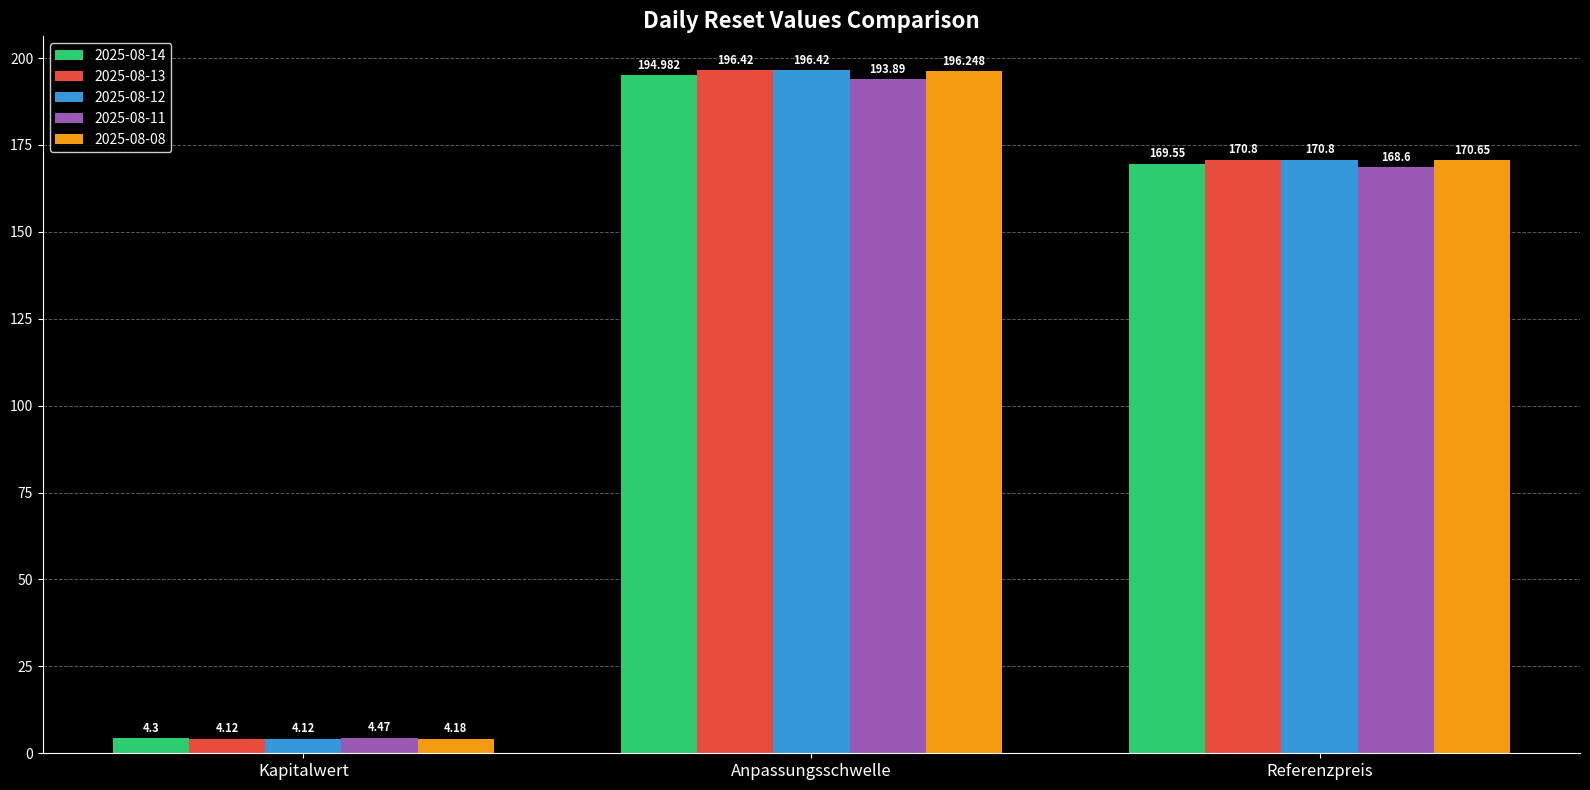

Is the value of 2025-08-12 at Kapitalwert greater than the value of 2025-08-13 at Anpassungsschwelle?

No